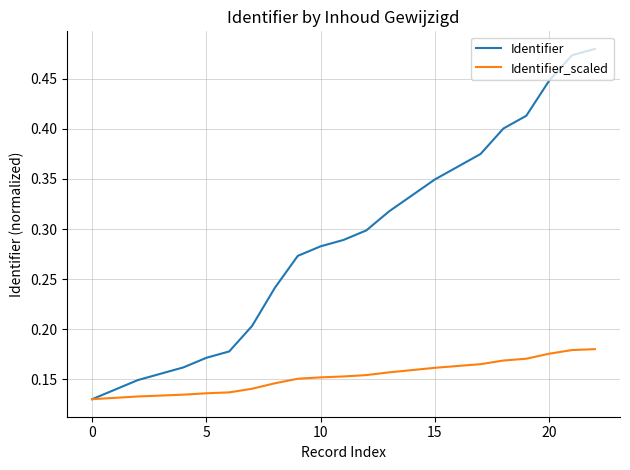

Rank the series by their average value, from lowest to highest.

Identifier_scaled, Identifier